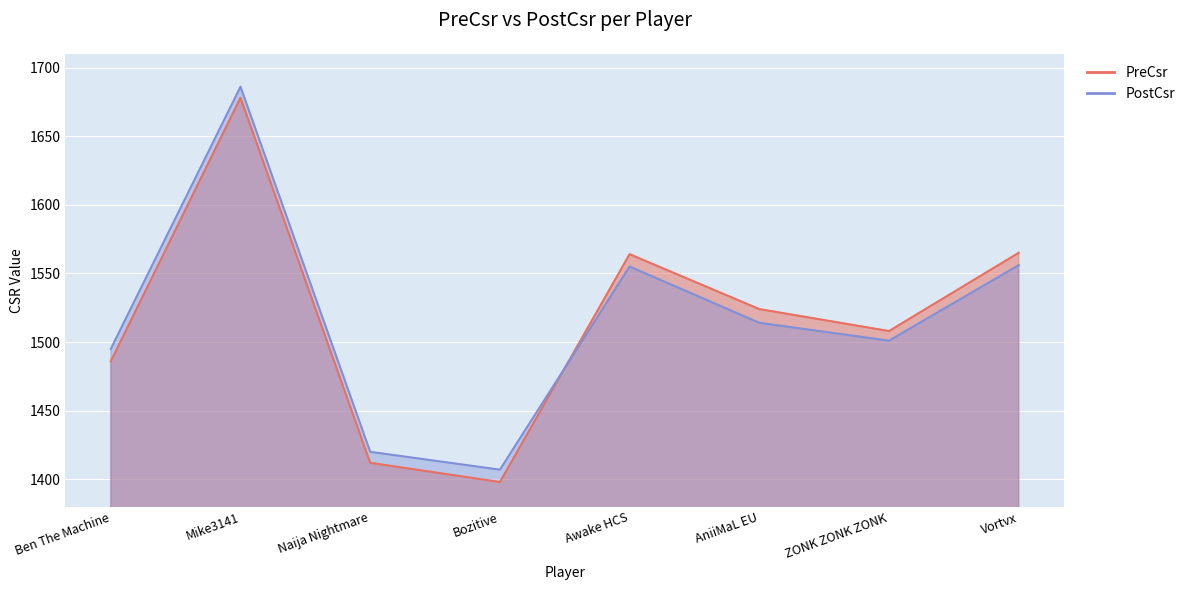

Where is PreCsr nearest to the value 1538?

AniiMaL EU